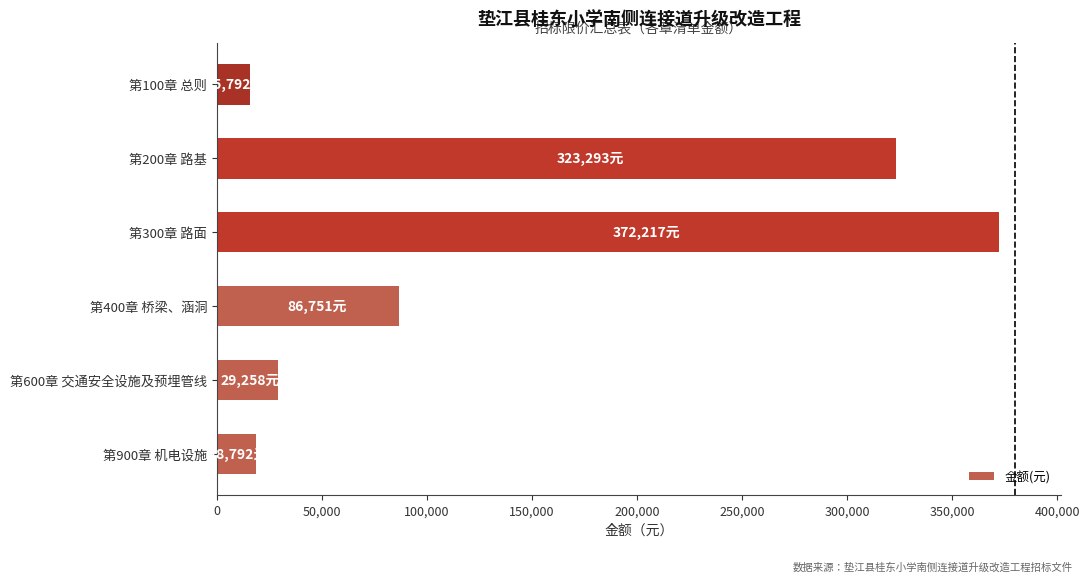

What is the average value?

141017